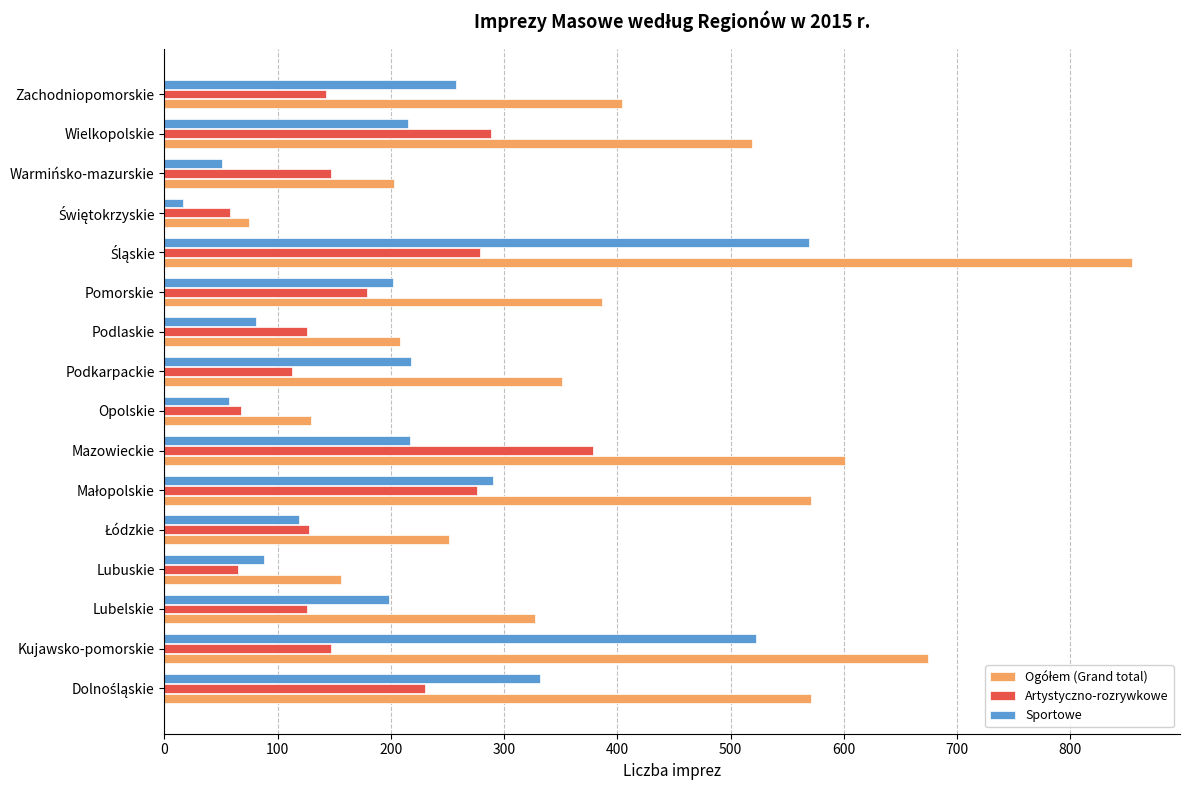

The Sportowe series shows 202 at Pomorskie. True or false?

True